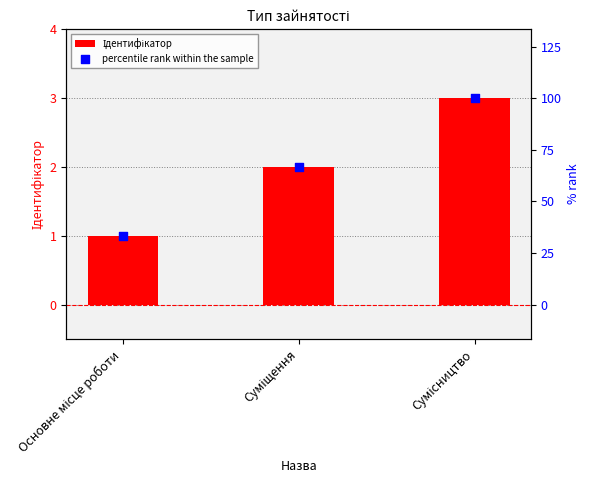

Which series reaches the maximum Y coordinate?

percentile rank within the sample